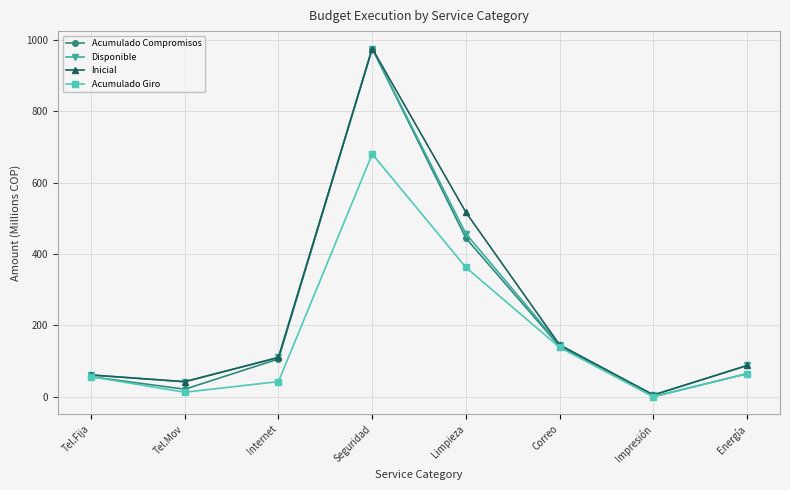

Reading left to right, what are all the values shown in this chart?

Acumulado Compromisos: Tel.Fija=55.9	Tel.Mov=20.9	Internet=105.7	Seguridad=976.1	Limpieza=444.2	Correo=140.7	Impresión=0.1	Energía=64.6
Disponible: Tel.Fija=60.9	Tel.Mov=42.0	Internet=110.0	Seguridad=976.1	Limpieza=456.6	Correo=144.9	Impresión=4.8	Energía=87.5
Inicial: Tel.Fija=60.9	Tel.Mov=42.0	Internet=110.0	Seguridad=976.1	Limpieza=516.6	Correo=144.9	Impresión=4.8	Energía=87.5
Acumulado Giro: Tel.Fija=55.9	Tel.Mov=12.5	Internet=42.3	Seguridad=680.4	Limpieza=362.2	Correo=138.0	Impresión=0.1	Energía=64.6